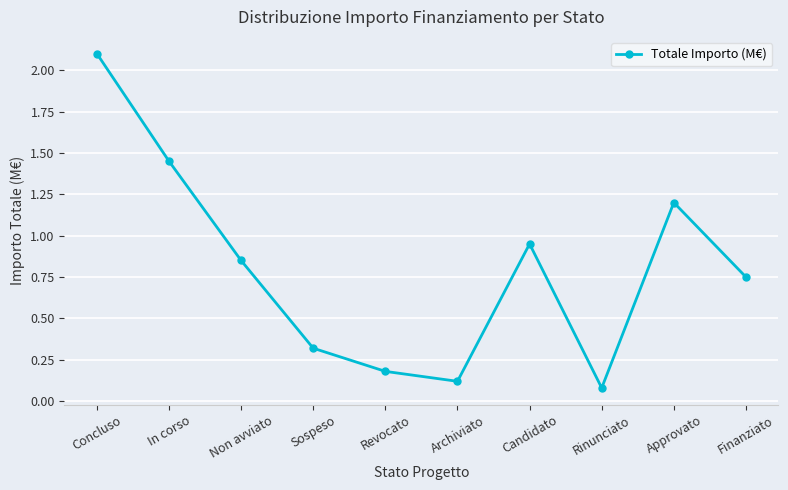

At which category does the data reach its first local peak?

Candidato